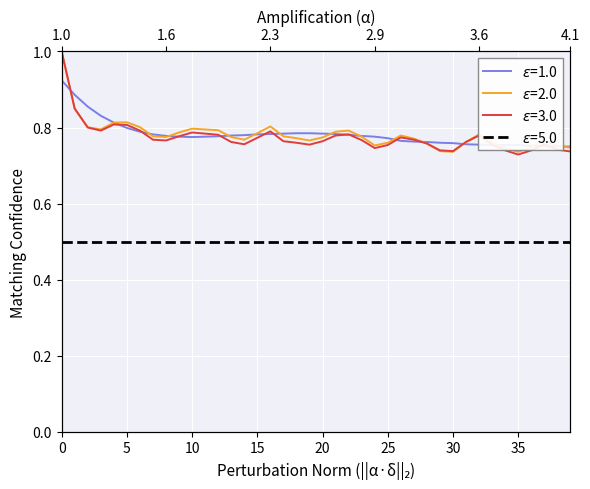

True or false: acf_shown has a value of 1.3 at 21.

False